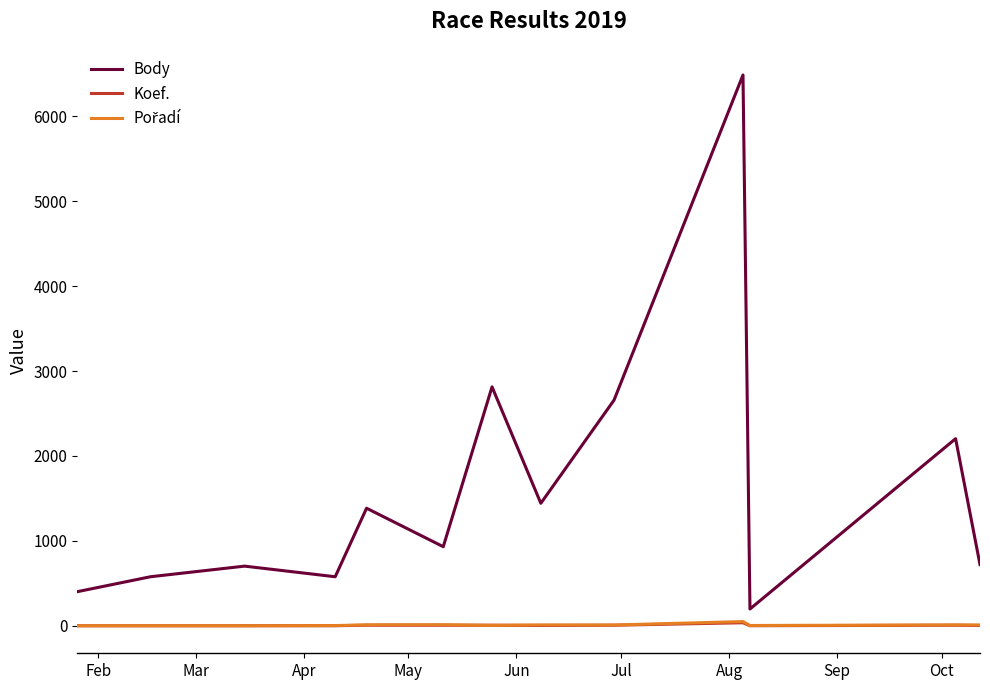

What is the lowest value of the Body series?

198